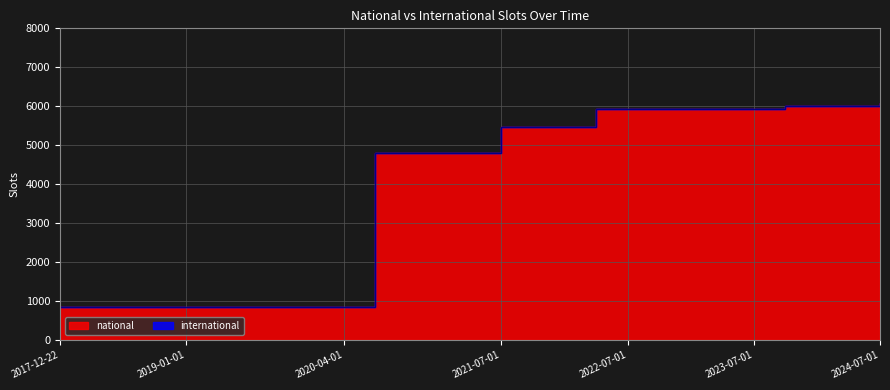

Is it true that the value at 2022-04-01 is 2107?

False